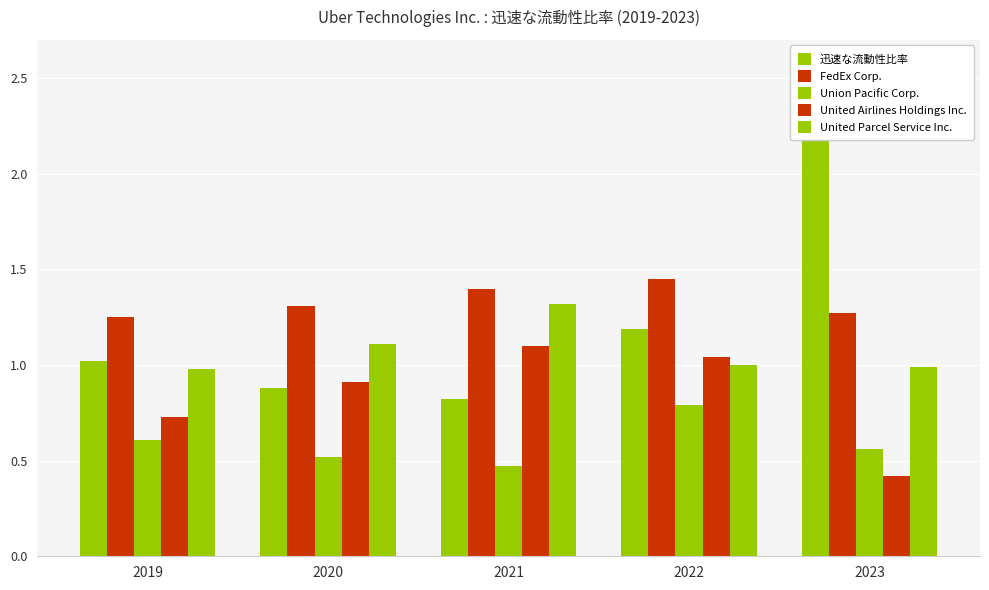

At which label does United Parcel Service Inc. first exceed 1?

2020